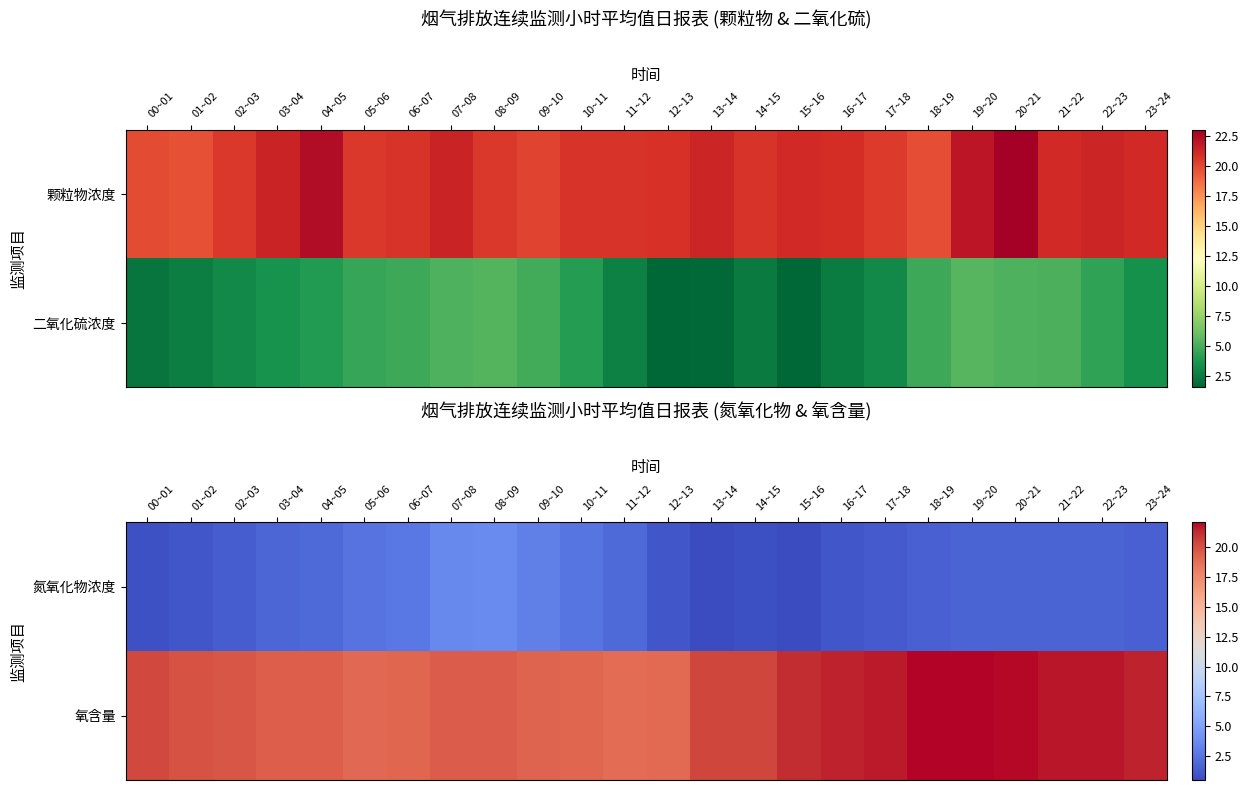

Which series has the largest range (max minus min)?

氧含量